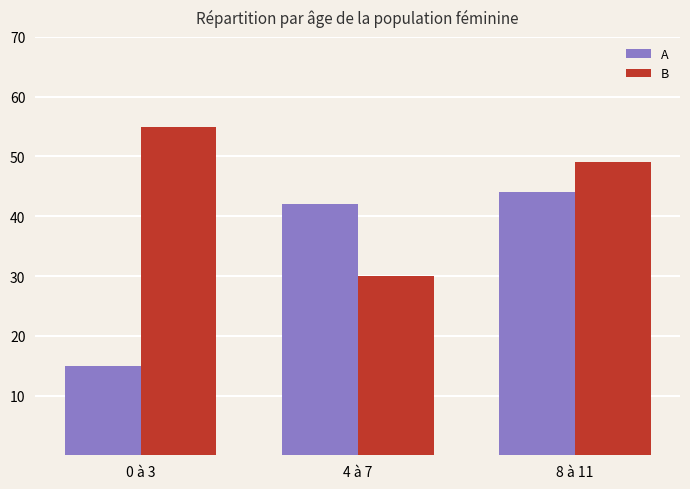

What is the value of the B bar at the 1st from the left?

55